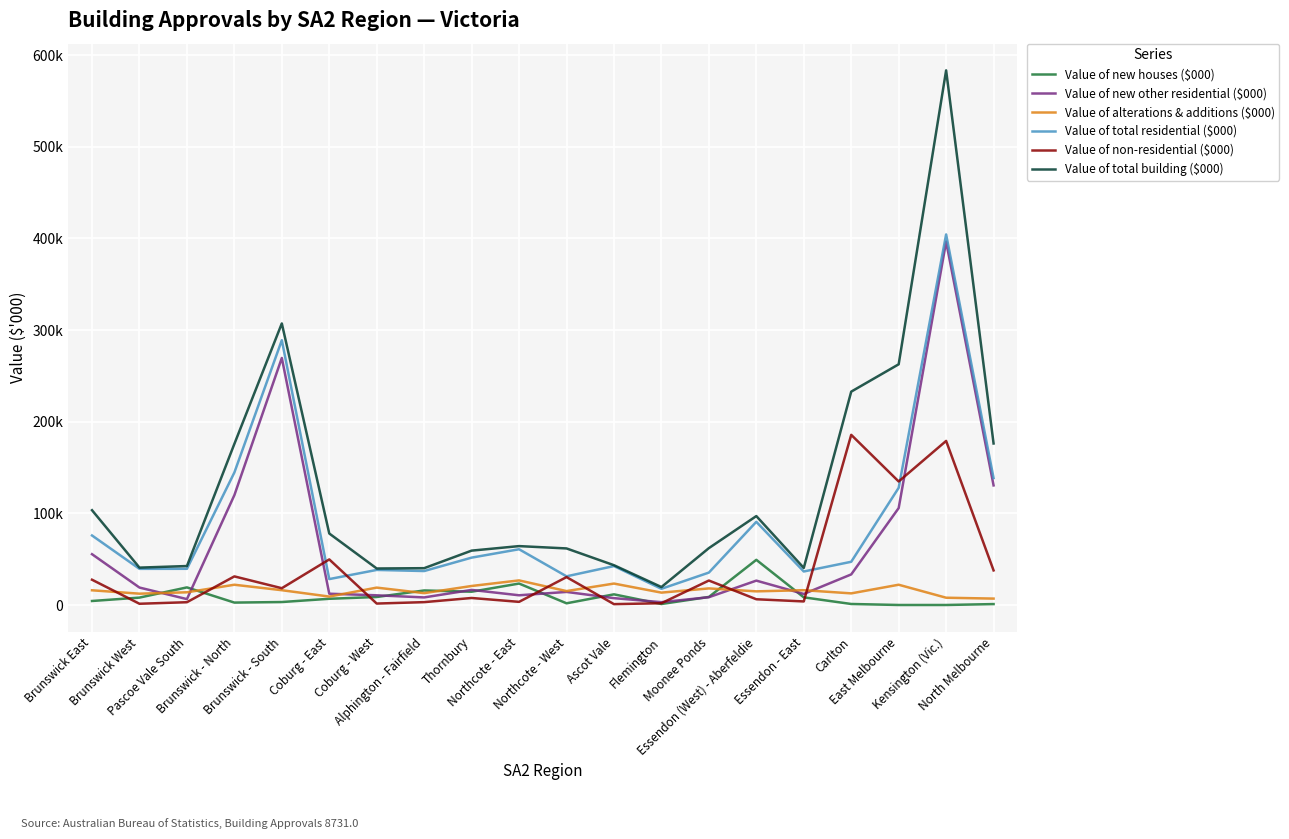

What is the difference between the second highest and second lowest values in the Value of total building ($000) series?

267388.1